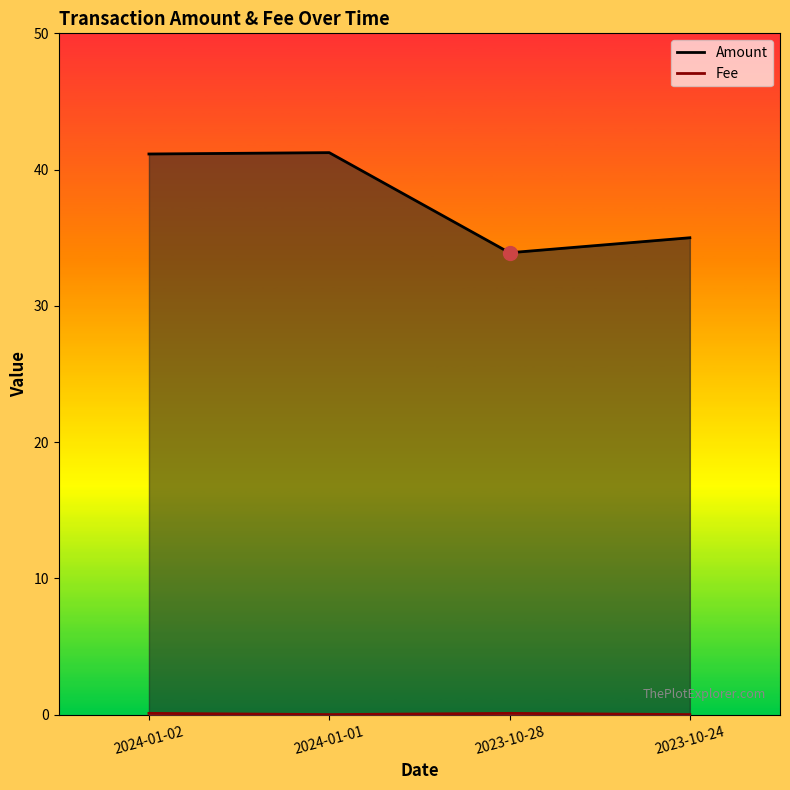

What are all the series names shown in the legend?

Amount, Fee